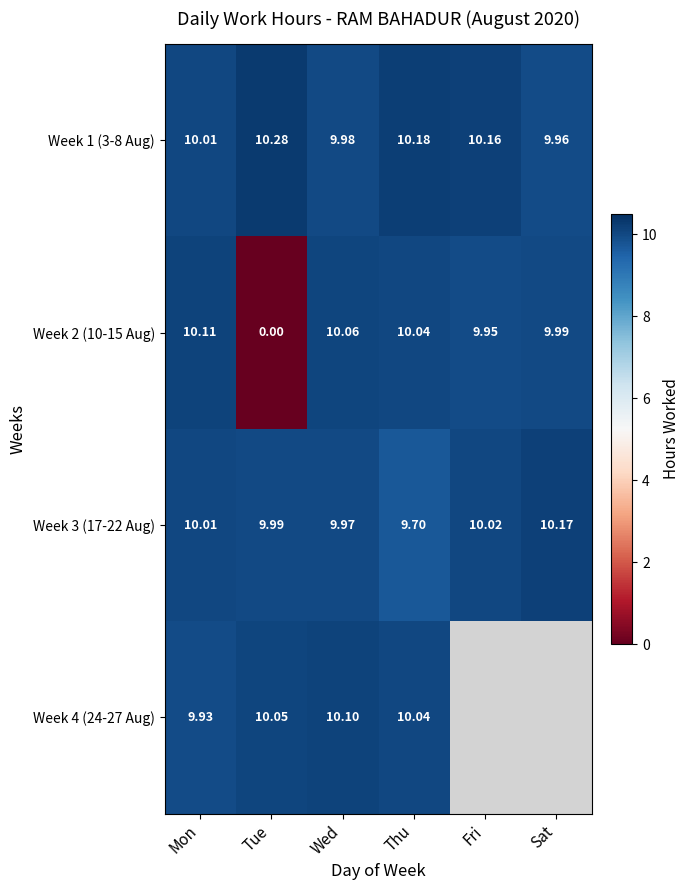

At which label does Week 1 (3-8 Aug) first exceed 10?

Mon